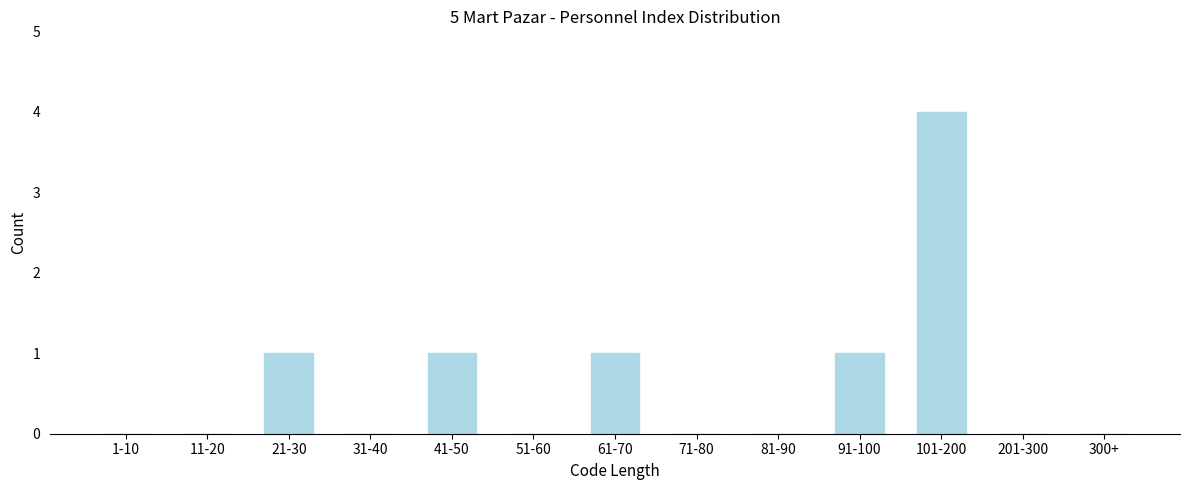

Reading left to right, what are all the values shown in this chart?

1-10=0	11-20=0	21-30=1	31-40=0	41-50=1	51-60=0	61-70=1	71-80=0	81-90=0	91-100=1	101-200=4	201-300=0	300+=0